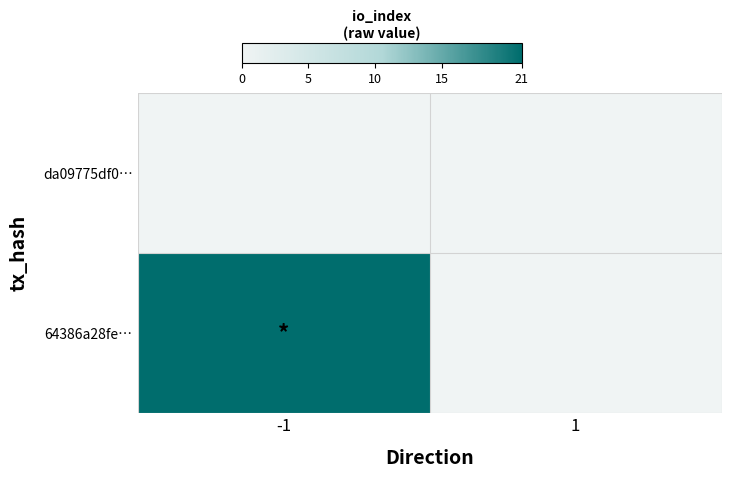

List the series in order of their overall mean, highest first.

64386a28fe…, da09775df0…